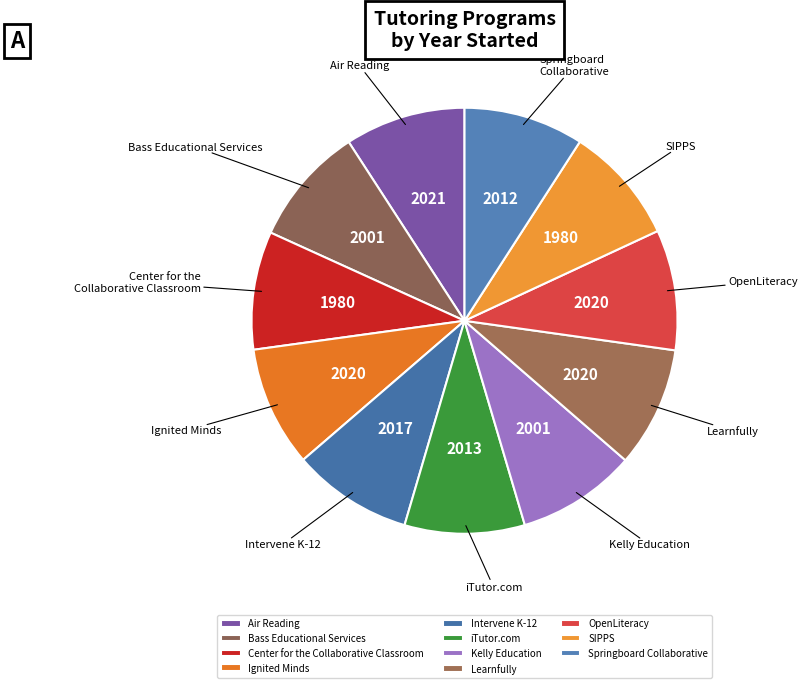

Combined, do Learnfully and Kelly Education account for over 50%?

No